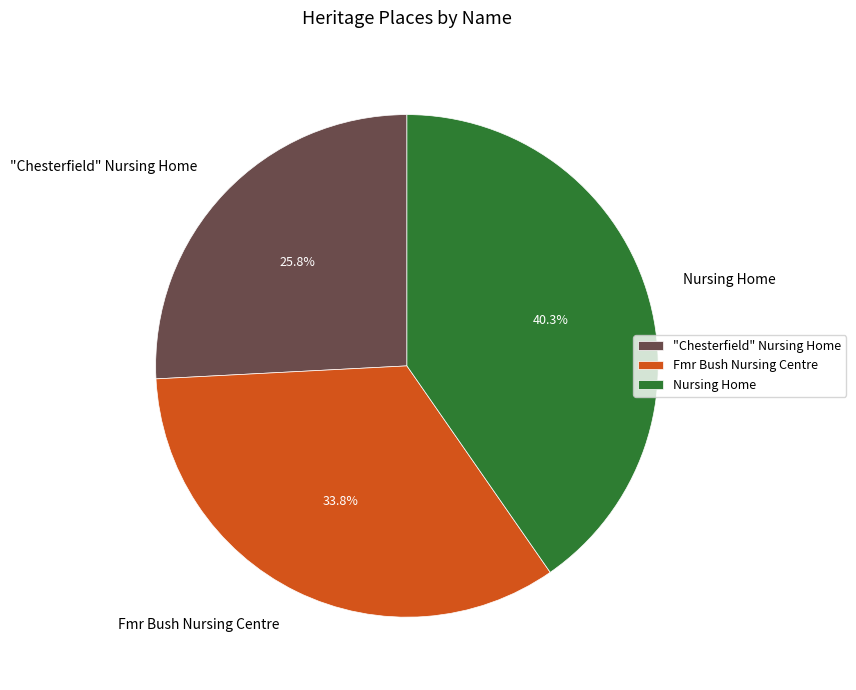

To the nearest percent, what is the average slice percentage?

33%